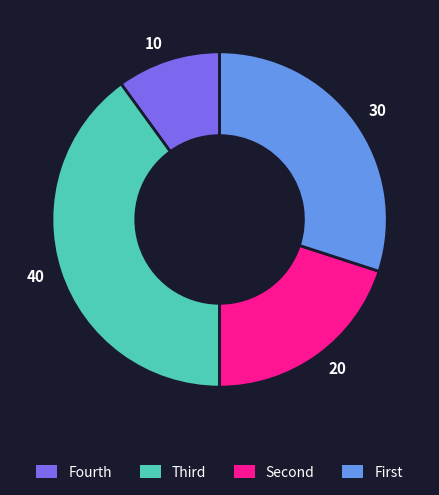

Is 20 the majority of the pie?

No